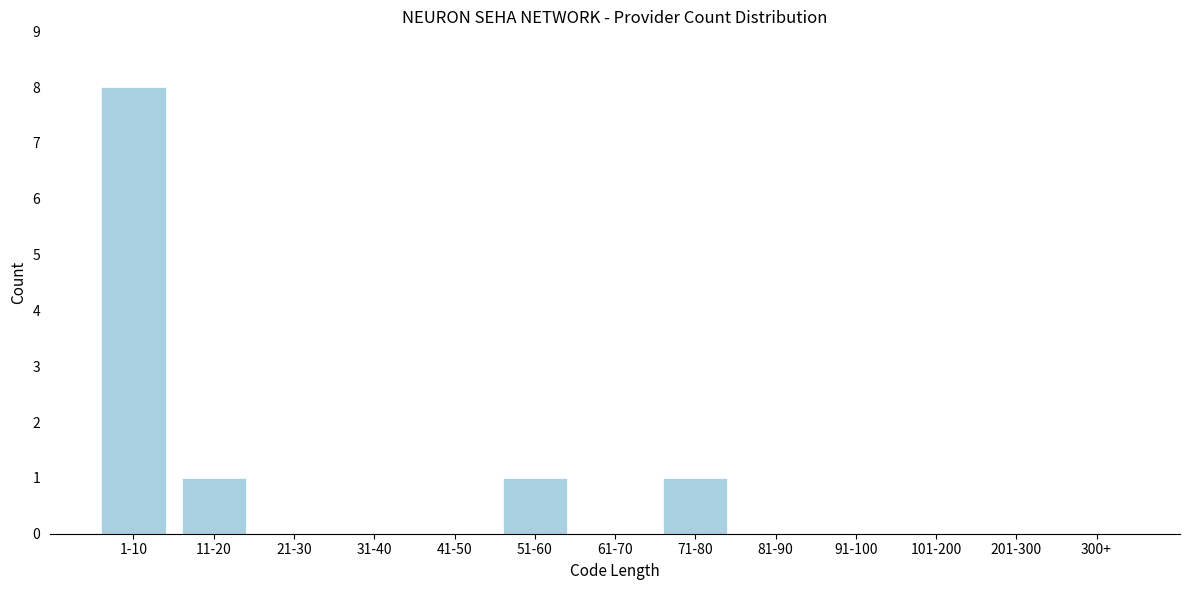

Reading left to right, transcribe all the data shown in this chart.

1-10=8	11-20=1	21-30=0	31-40=0	41-50=0	51-60=1	61-70=0	71-80=1	81-90=0	91-100=0	101-200=0	201-300=0	300+=0